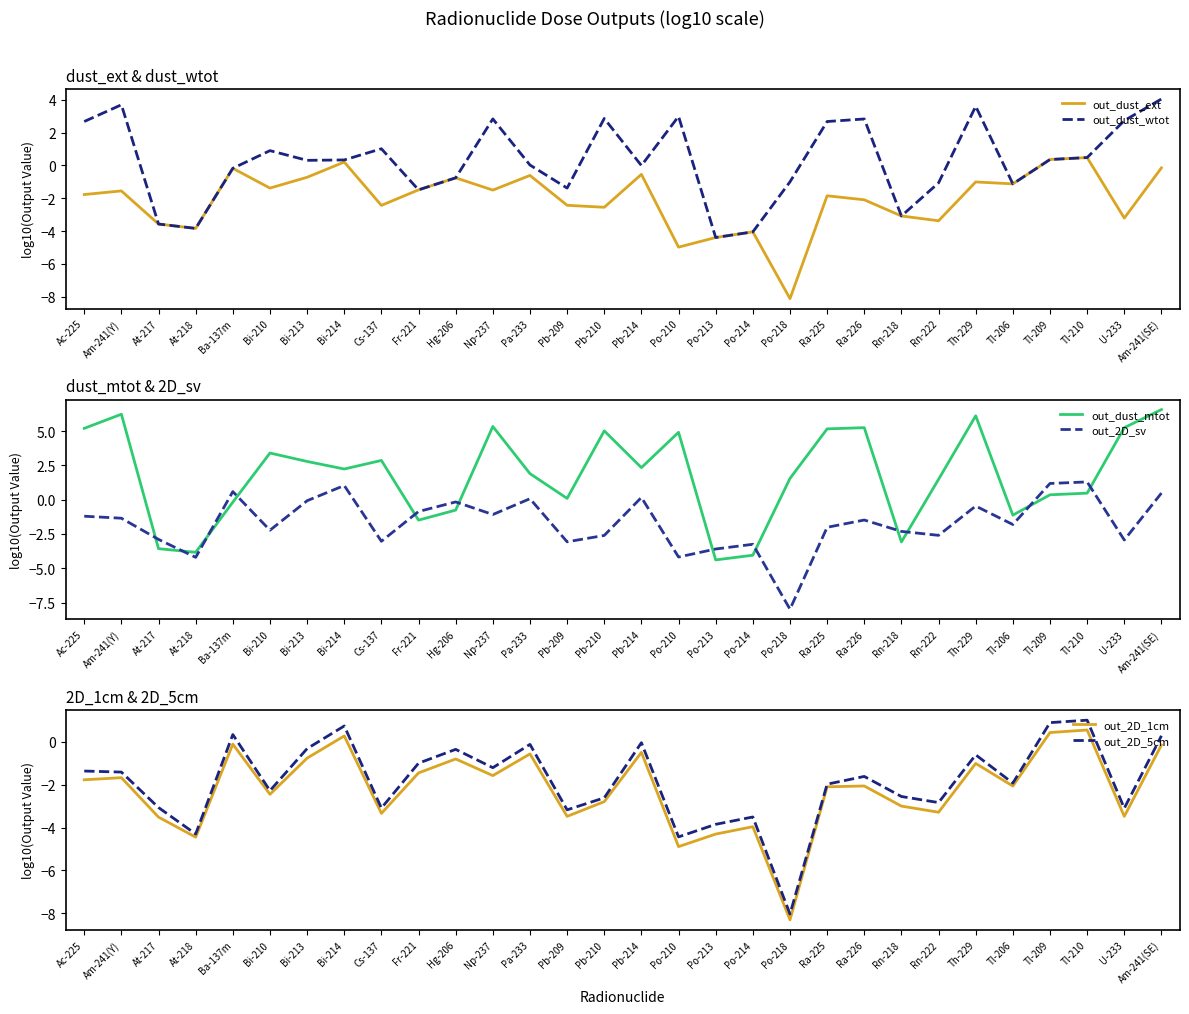

At how many categories does at least one series exceed 4?

10